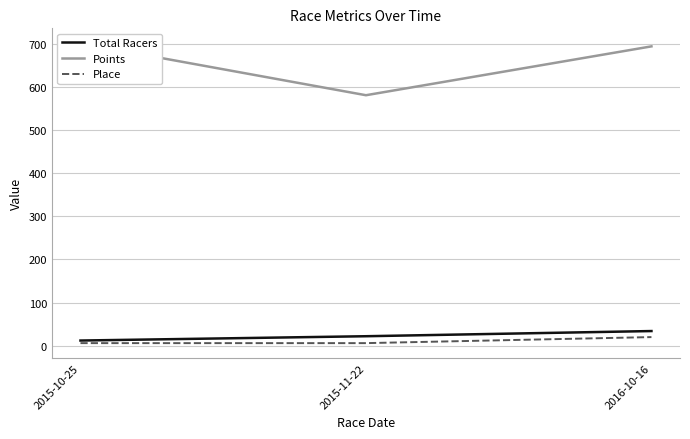

Count the number of data series in this chart.

3